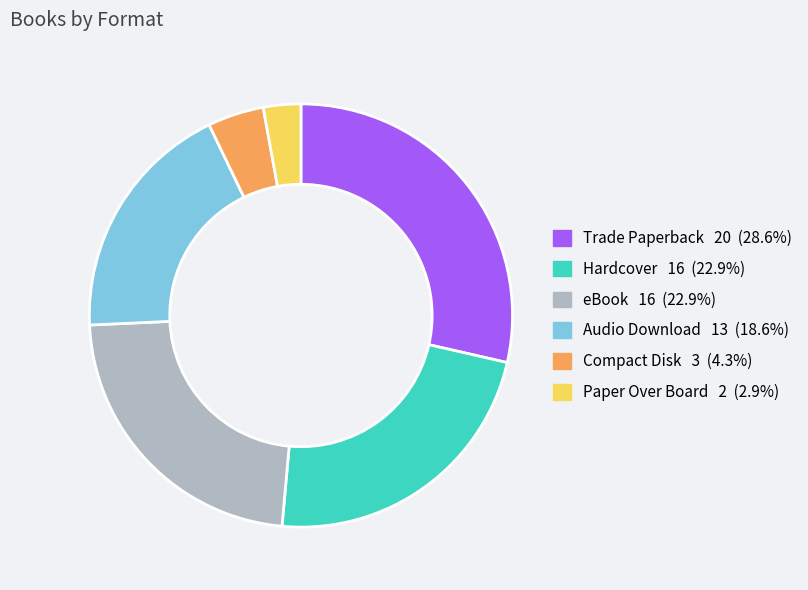

Which category has the smallest portion of the pie?

Paper Over Board